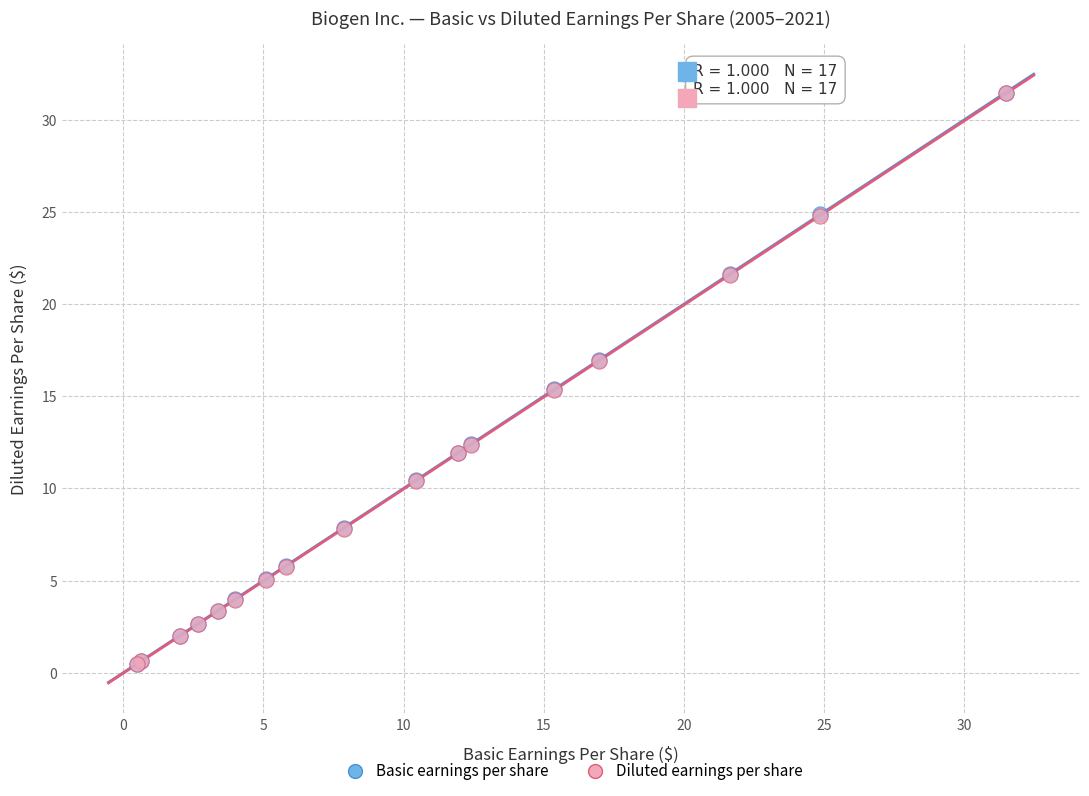

Which series has the largest Y range (max minus min)?

Basic earnings per share